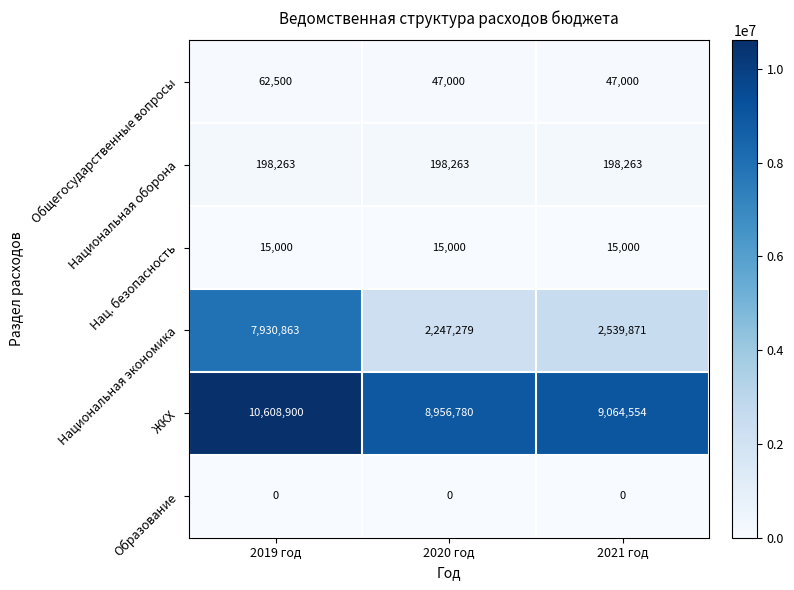

What is the total value across all series at 2021 год?

11864688